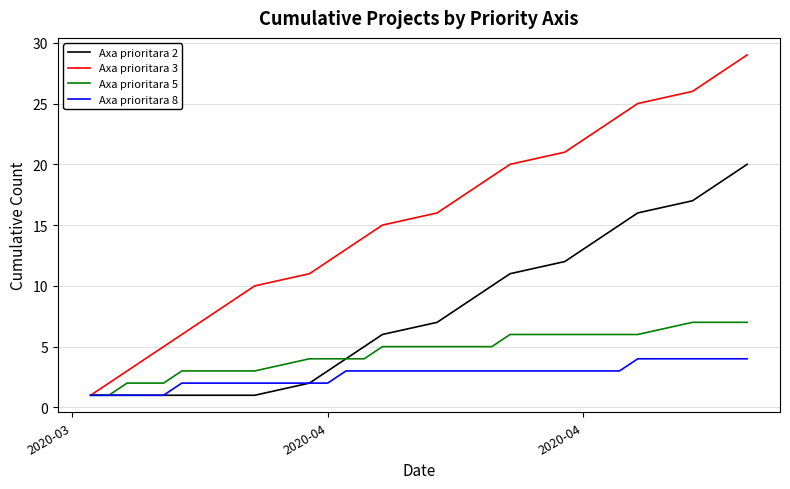

What is the maximum value shown in the chart?

29